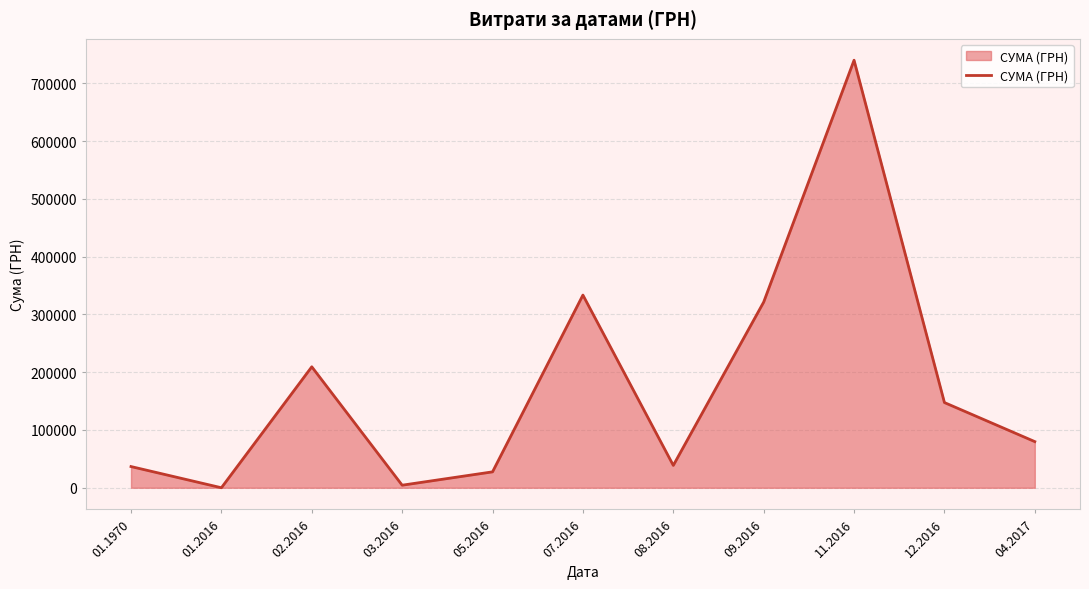

Does the chart display data point markers on the line(s)?

No